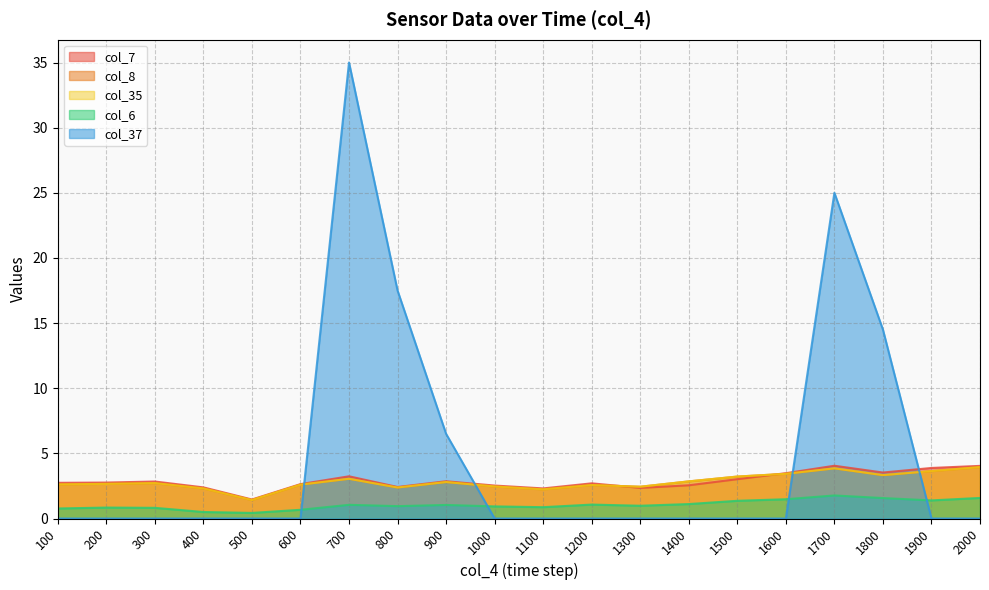

What is the value of the col_7 point at the 20th from the left?

4.0